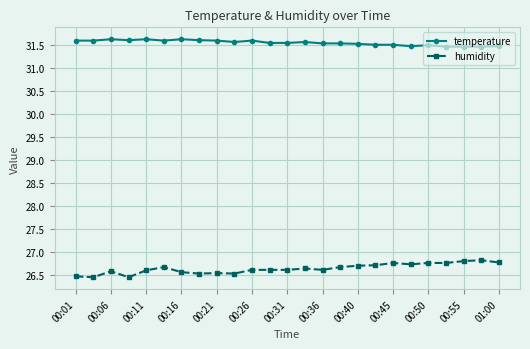

How many series are shown in this chart?

2